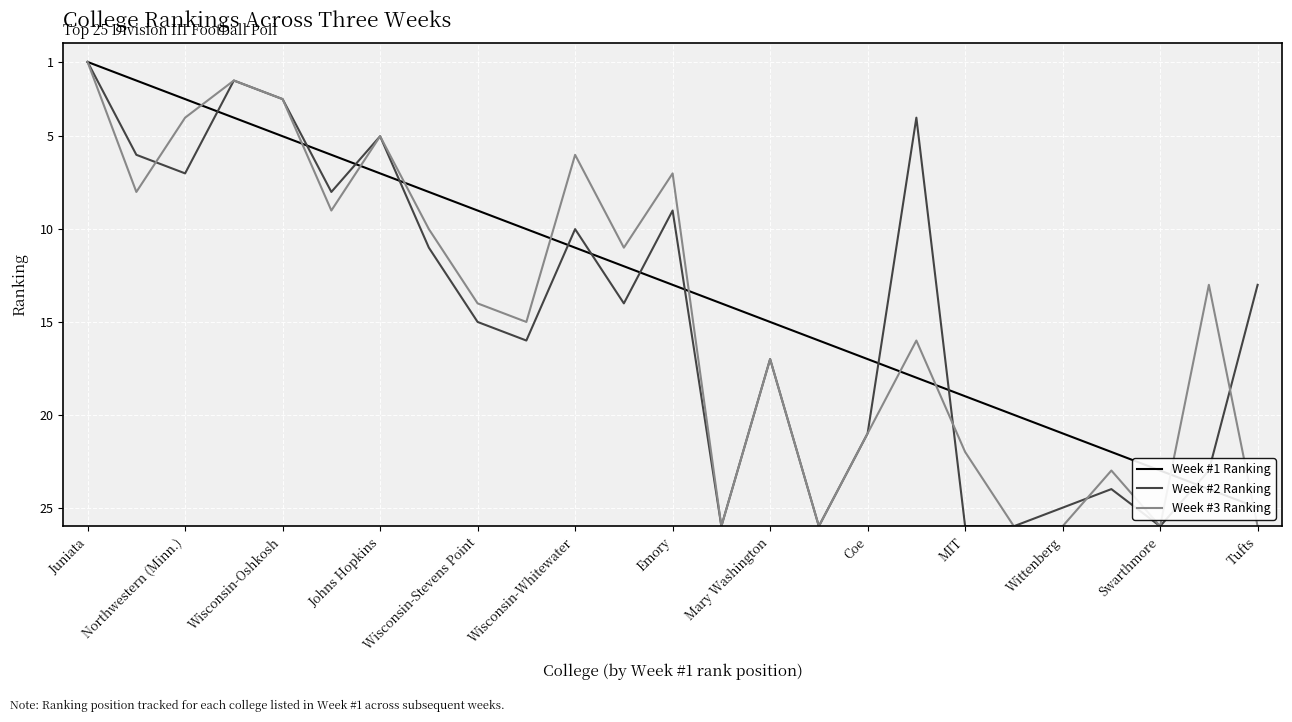

The value of Week #2 Ranking at MIT is 41. True or false?

False